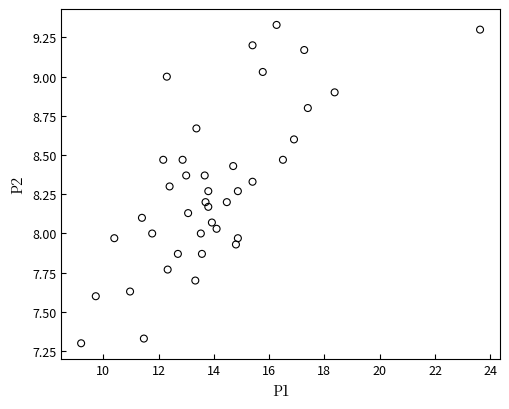

What is the range of Y values (max minus min)?

2.0